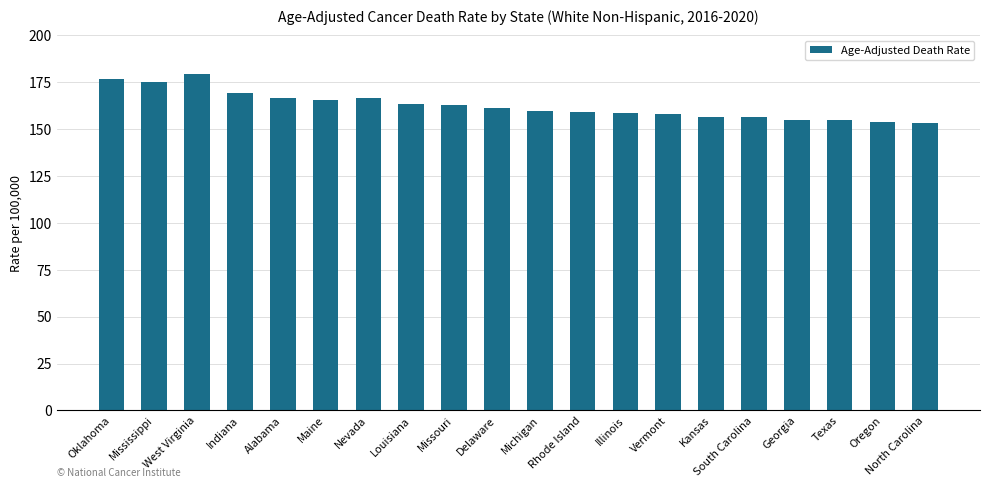

Are the bars horizontal?

No